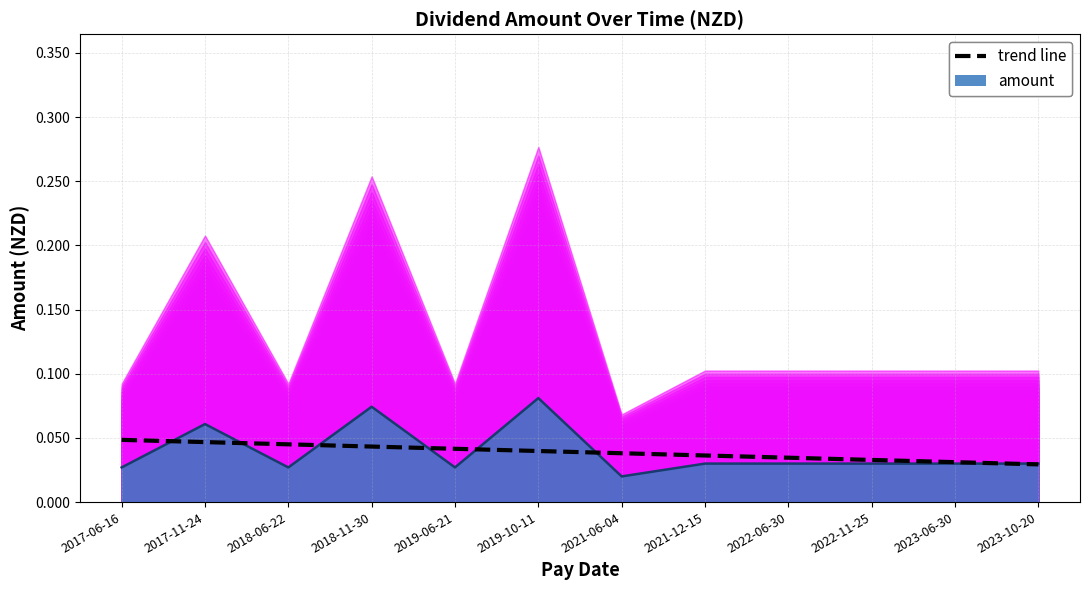

True or false: the data has more than 0 interior local peaks.

False